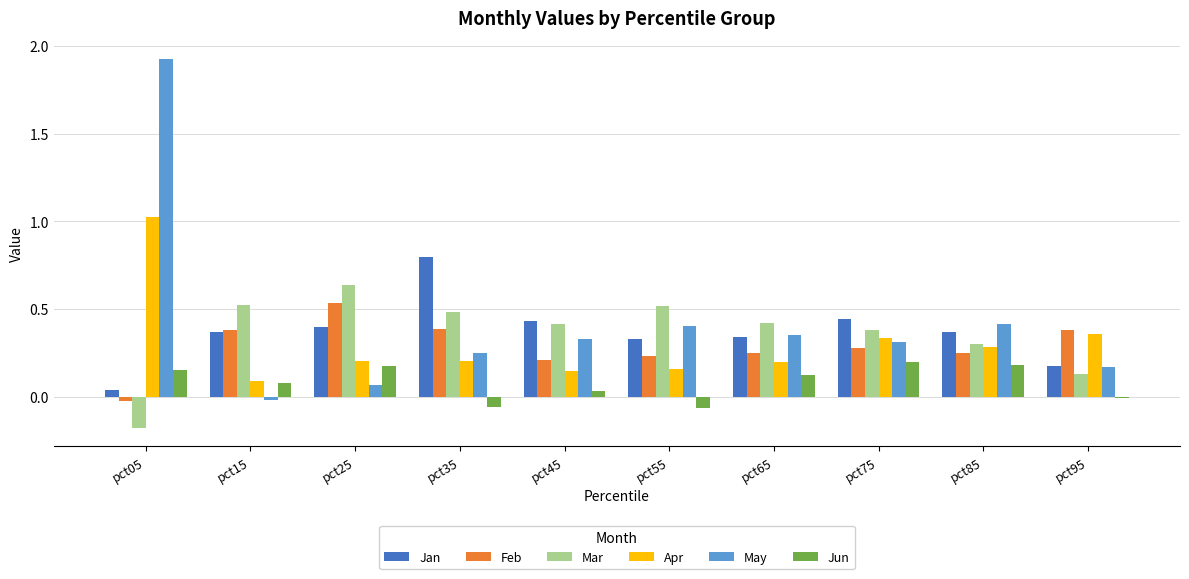

Between pct15 and pct95, which series saw the biggest shift?

Mar